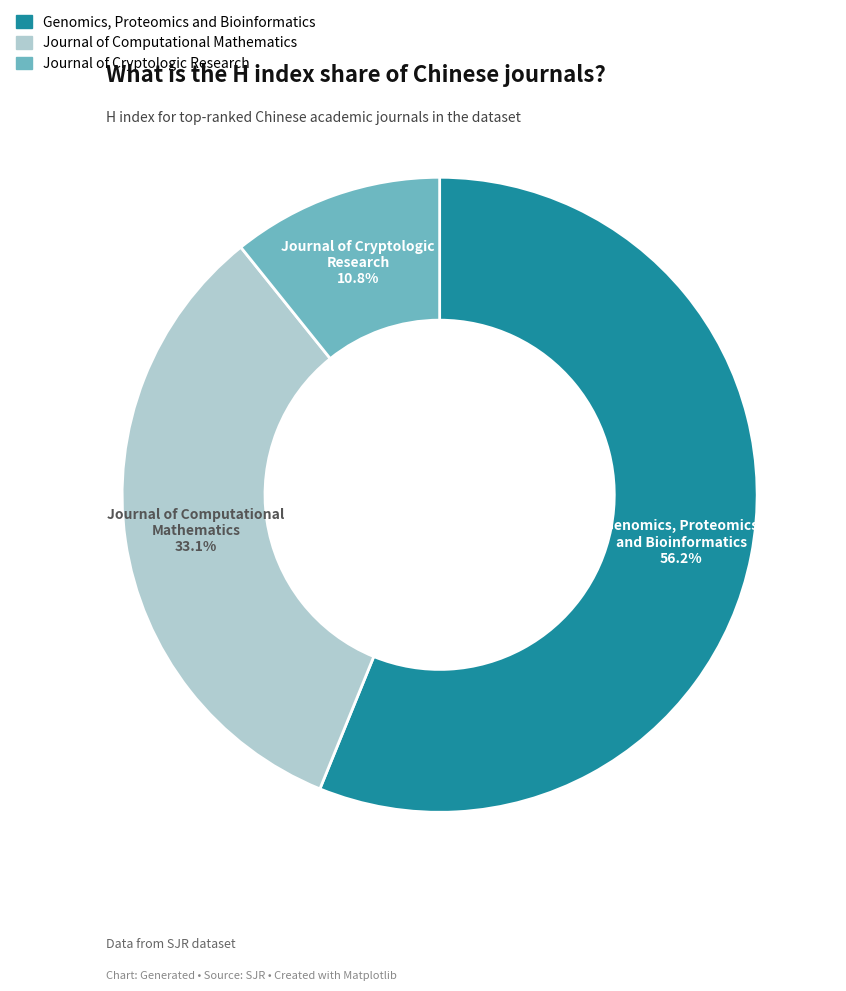

To the nearest percent, what percentage of the pie is Journal of Cryptologic Research?

11%